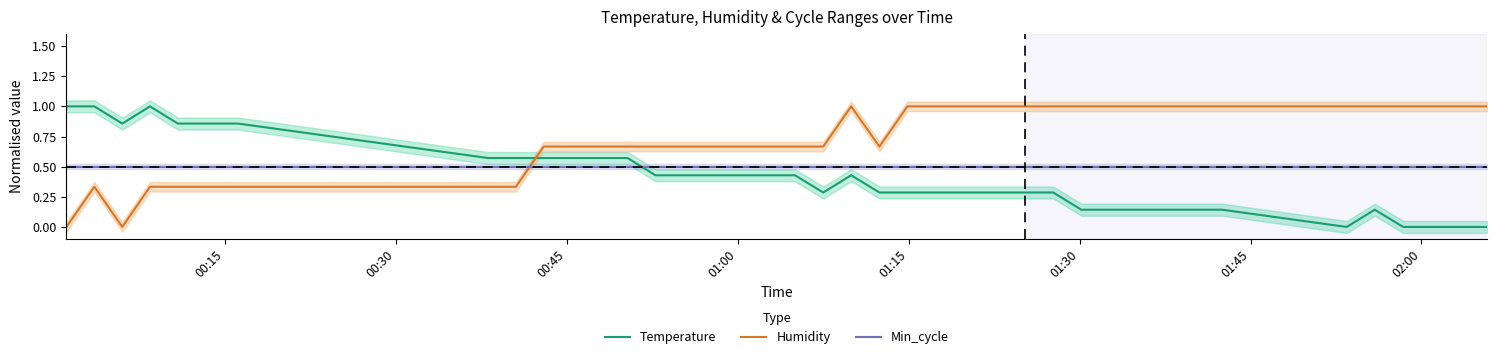

How many times do Temperature and Min_cycle cross each other?

1